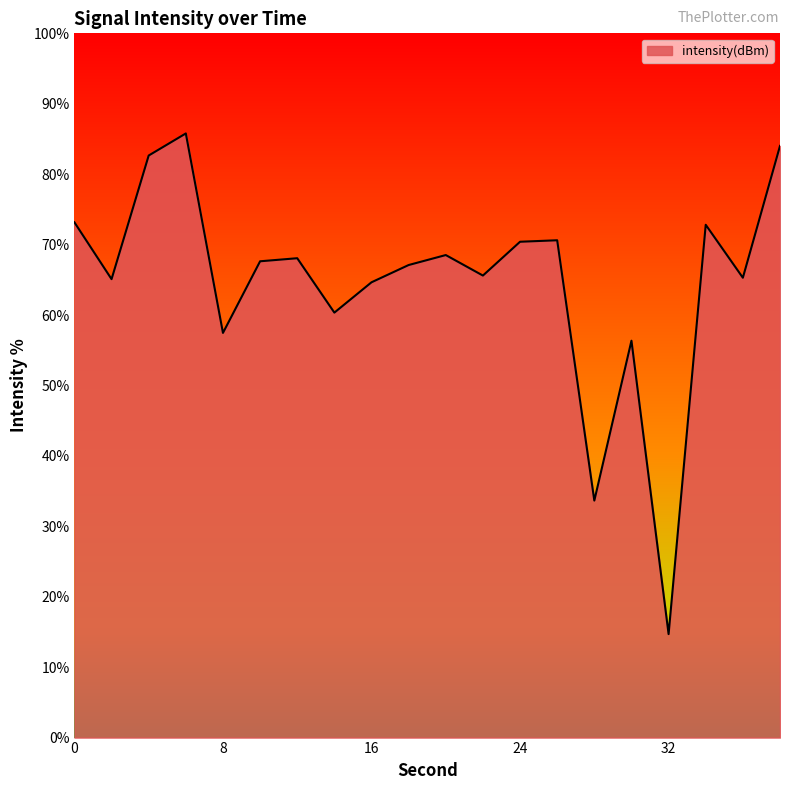

What is the greatest value displayed?

85.8